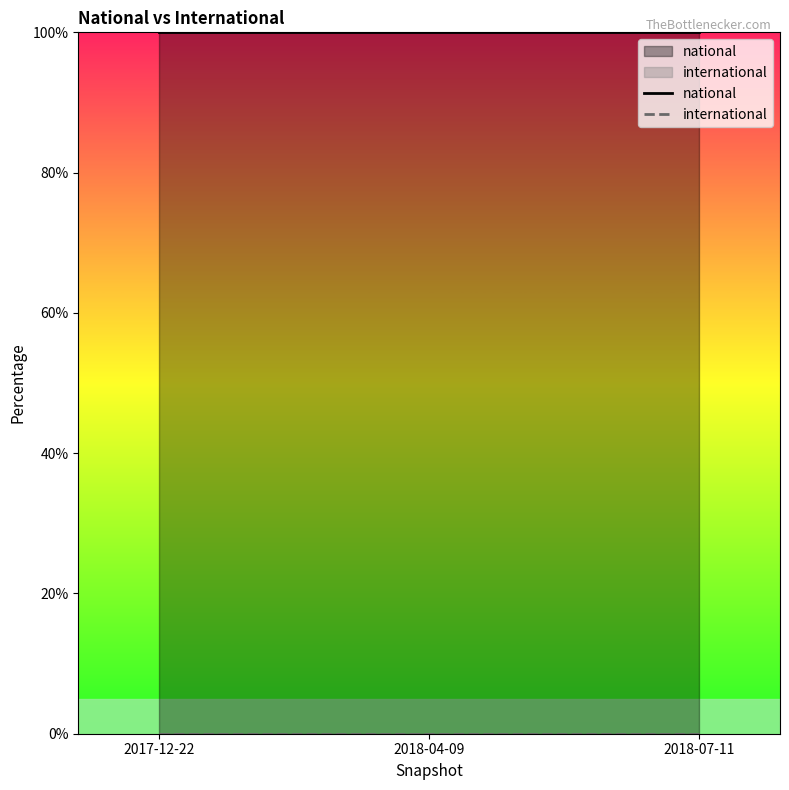

Count the number of categories in the chart.

3